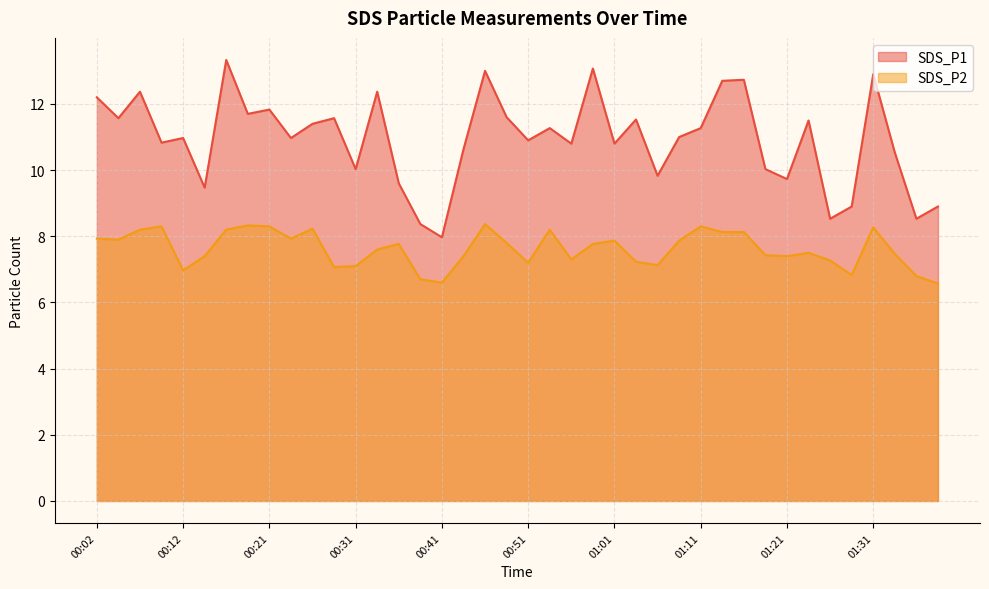

True or false: SDS_P1 and SDS_P2 cross at least once.

False